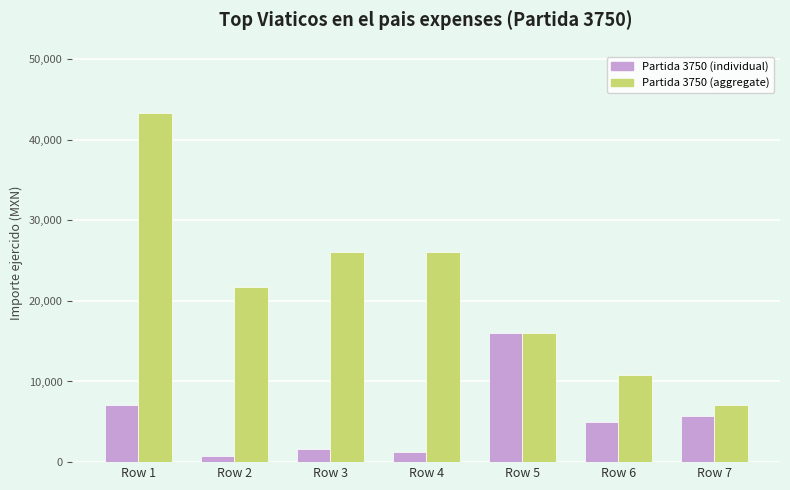

The Partida 3750 (aggregate) series shows 7139.0 at Row 7. True or false?

True